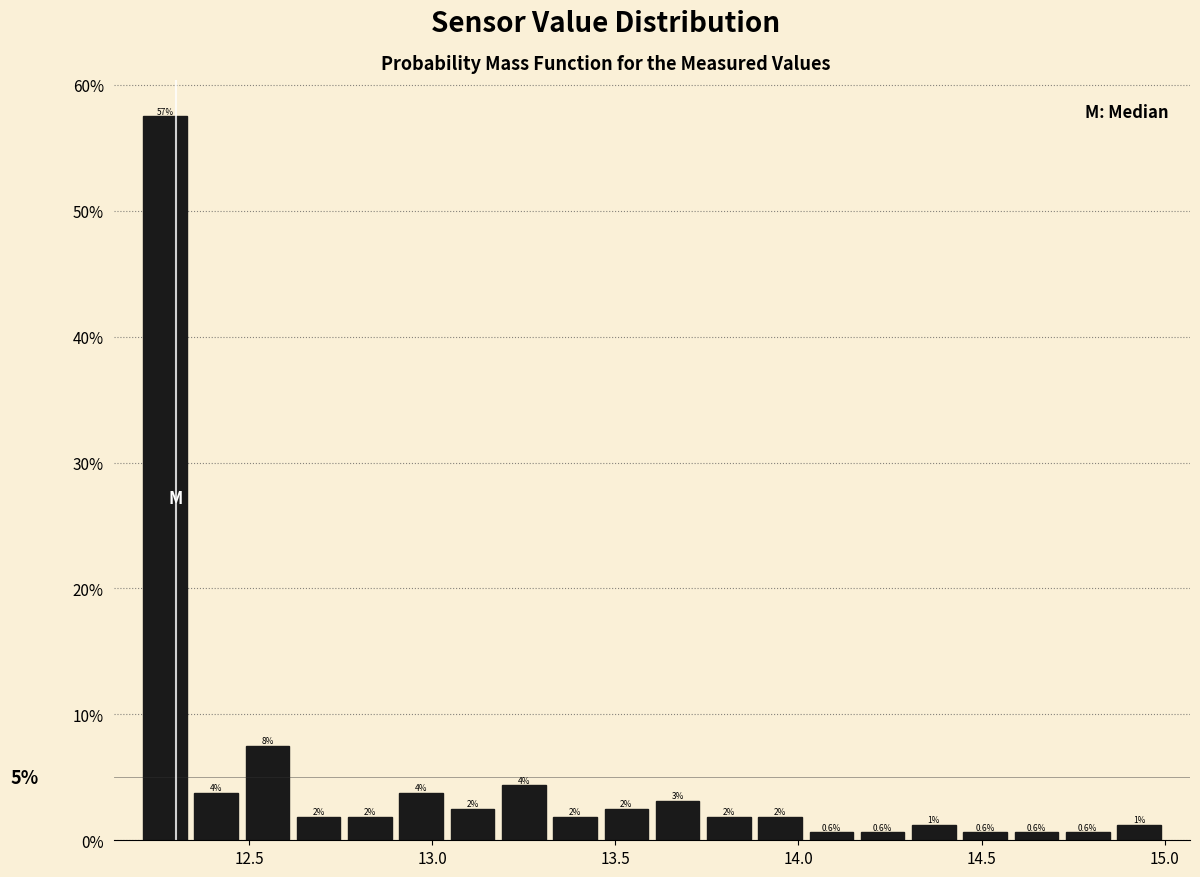

Around what value on the x-axis is the tallest bar? Give the approximate position of its centre, as read against the axis.

12.25